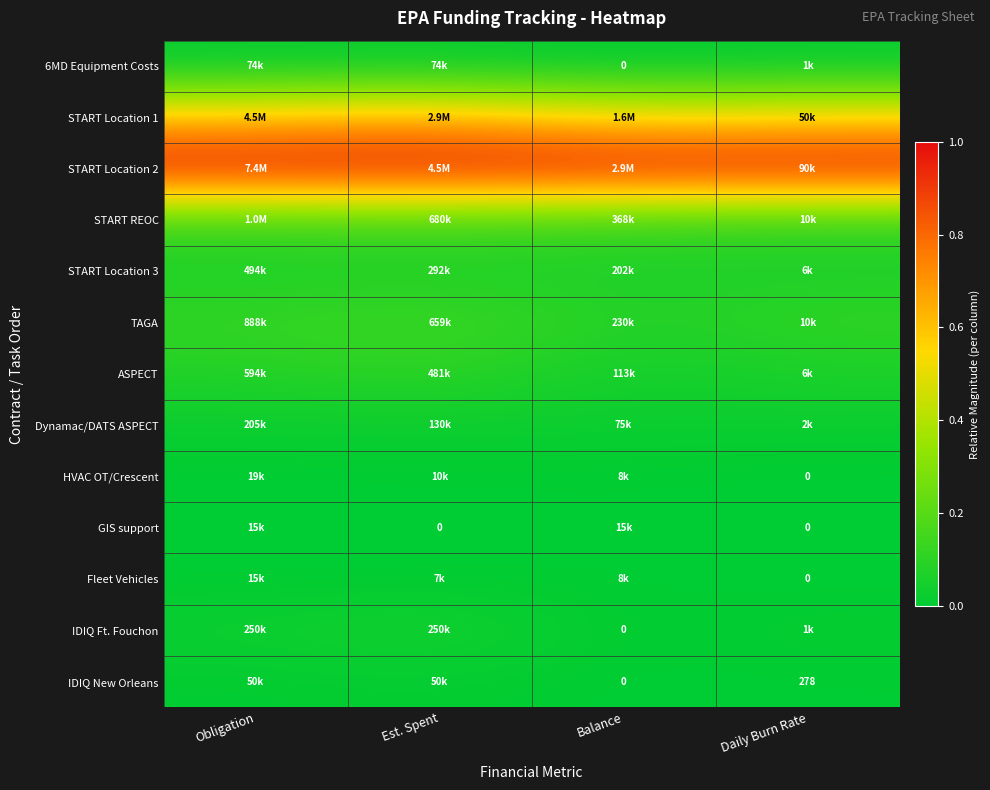

At Est. Spent, list the series in order from largest to smallest.

START Location 2, START Location 1, START REOC, TAGA, ASPECT, START Location 3, IDIQ Ft. Fouchon, Dynamac/DATS ASPECT, 6MD Equipment Costs, IDIQ New Orleans, HVAC OT/Crescent, Fleet Vehicles, GIS support